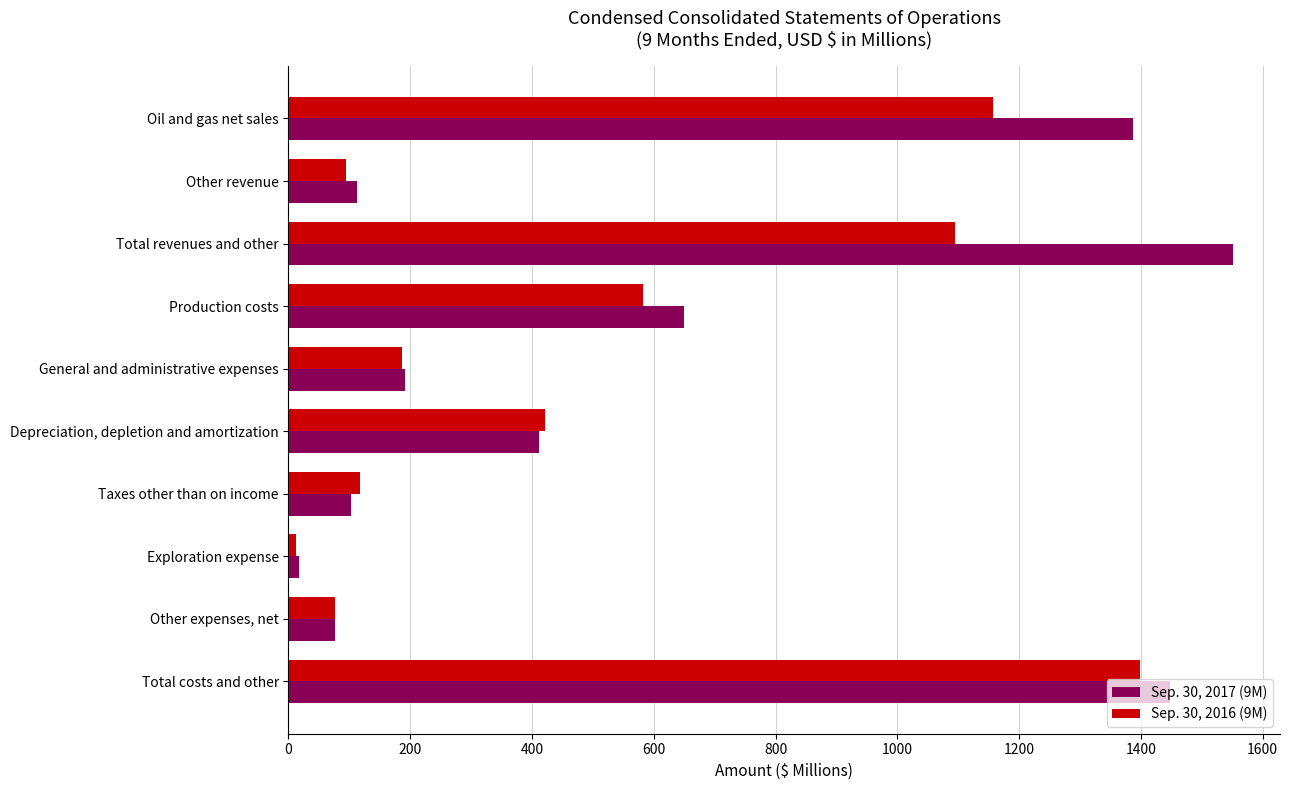

At which category is the sum across all series the highest?

Total costs and other